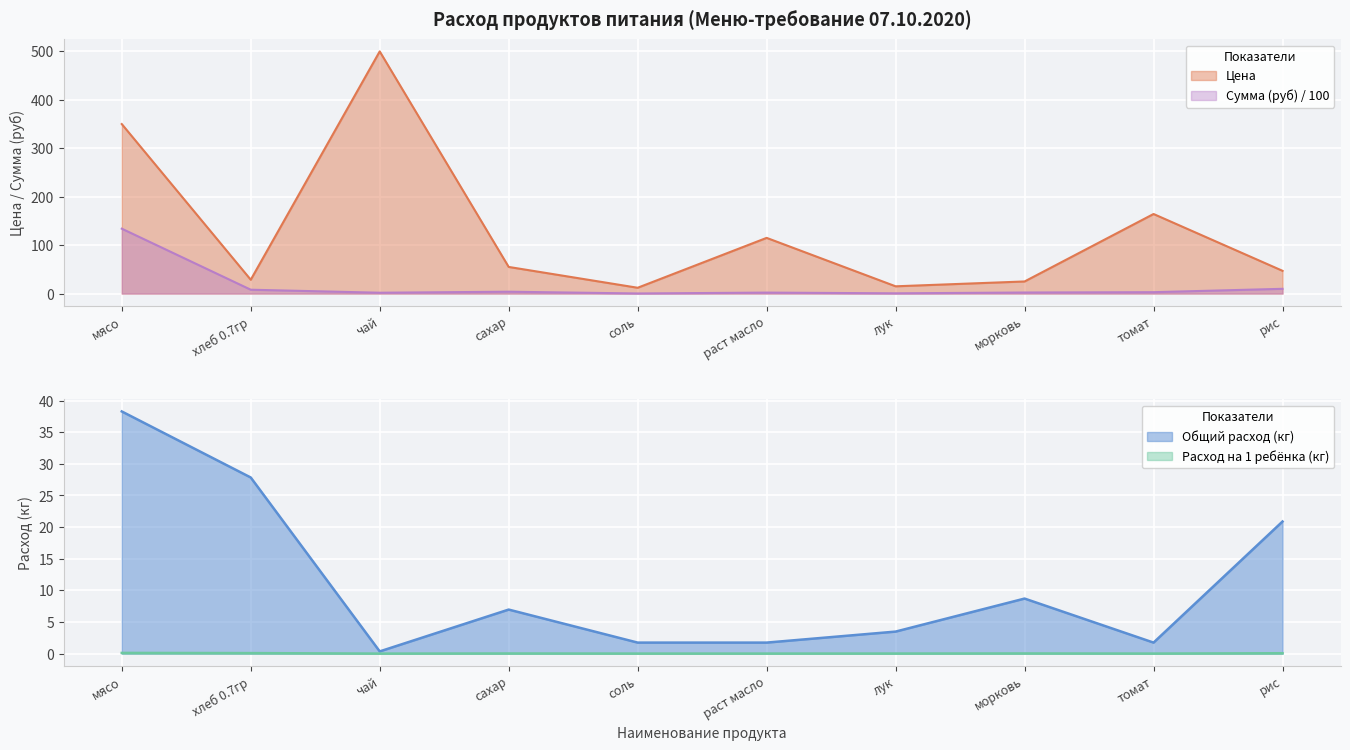

True or false: Расход на 1 ребёнка and Цена cross at least once.

False